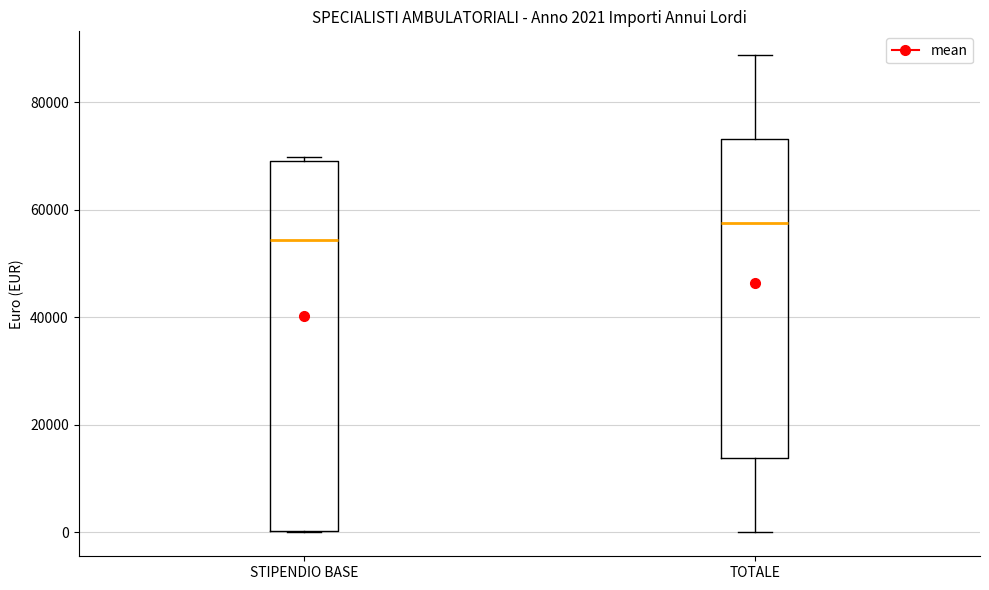

Comparing the boxes themselves (not the whiskers), which one is the tallest?

STIPENDIO BASE